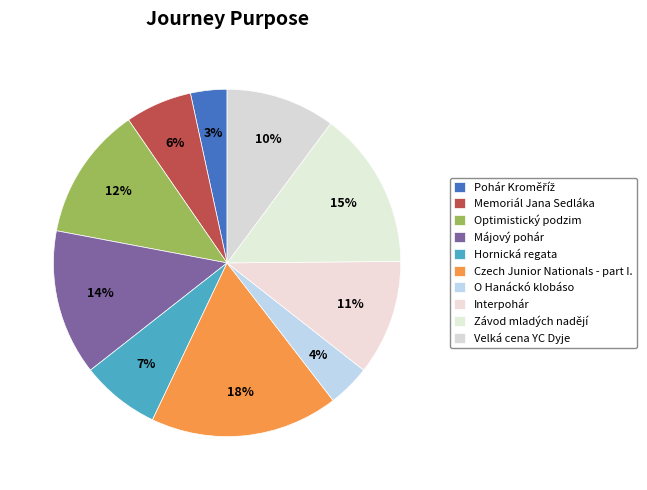

How many slices are in this pie chart?

10